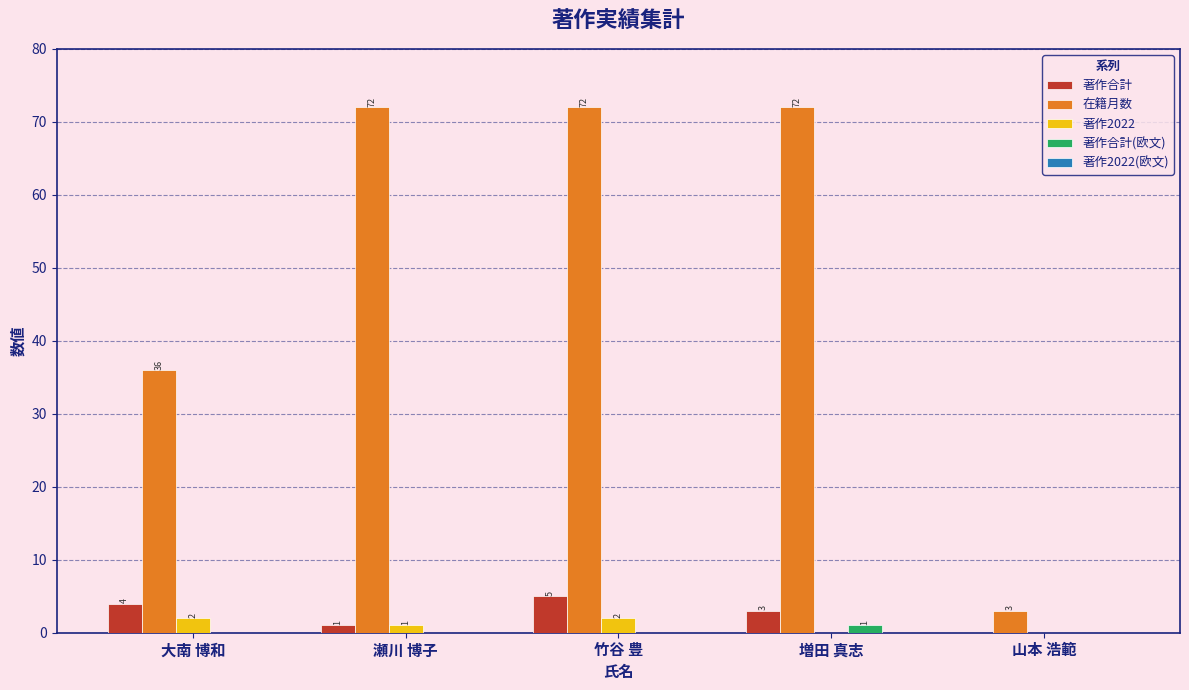

What is the greatest value displayed?

72